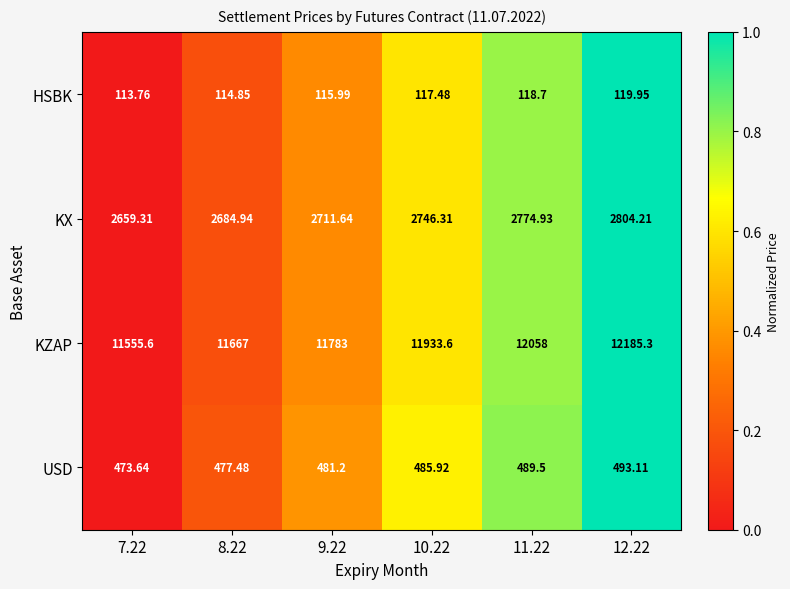

Which series has the largest total across all categories?

KZAP